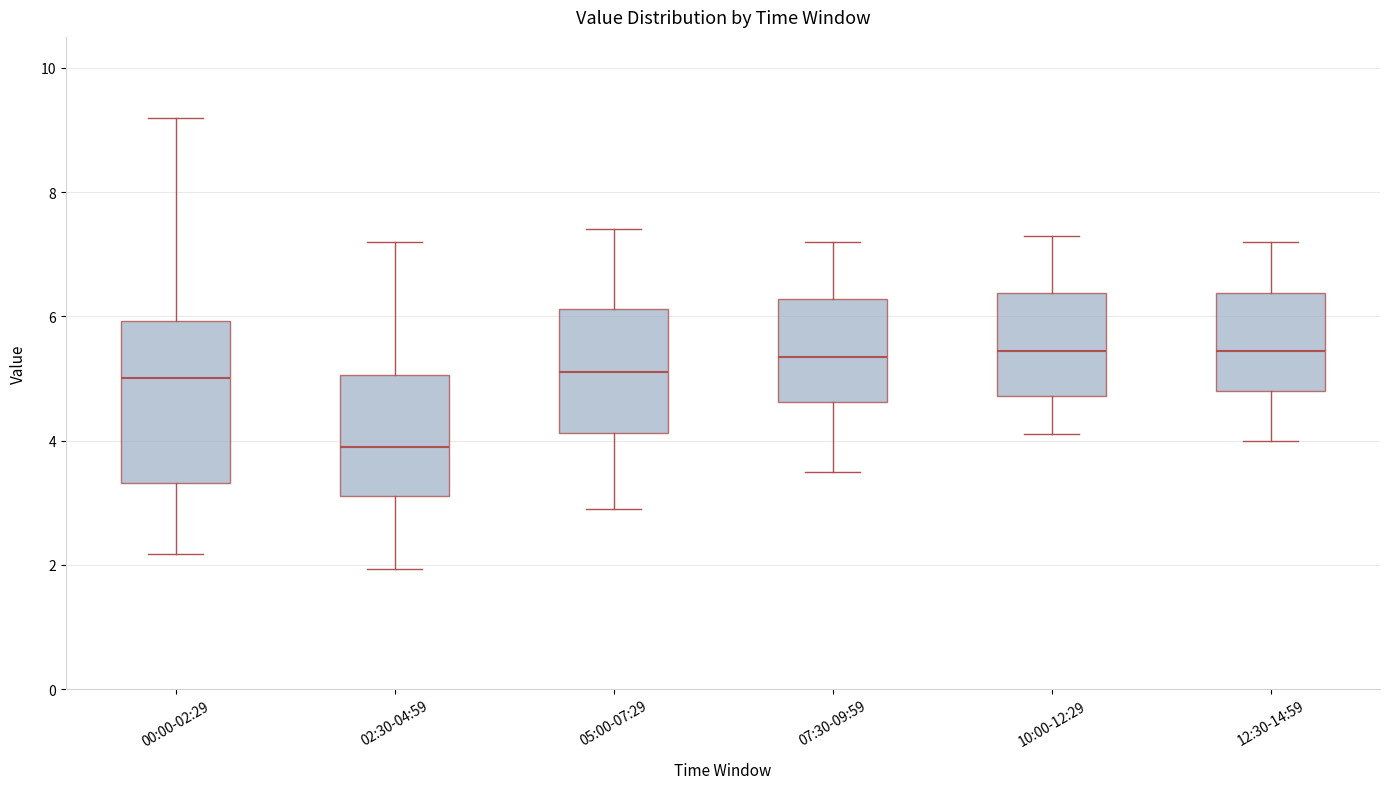

Reading left to right, transcribe this box plot: for each box, give where its median line is, the range the box spans, and where its two whiskers end, as read against the y-axis. The values are not printed on the chart, so give them approximately, as read against the axis.

00:00-02:29: median 5.0, box 3.4 to 6.0, whiskers 2.2 to 9.2
02:30-04:59: median 4.0, box 3.2 to 5.0, whiskers 2.0 to 7.2
05:00-07:29: median 5.2, box 4.2 to 6.2, whiskers 3.0 to 7.4
07:30-09:59: median 5.4, box 4.6 to 6.2, whiskers 3.6 to 7.2
10:00-12:29: median 5.4, box 4.8 to 6.4, whiskers 4.2 to 7.4
12:30-14:59: median 5.4, box 4.8 to 6.4, whiskers 4.0 to 7.2